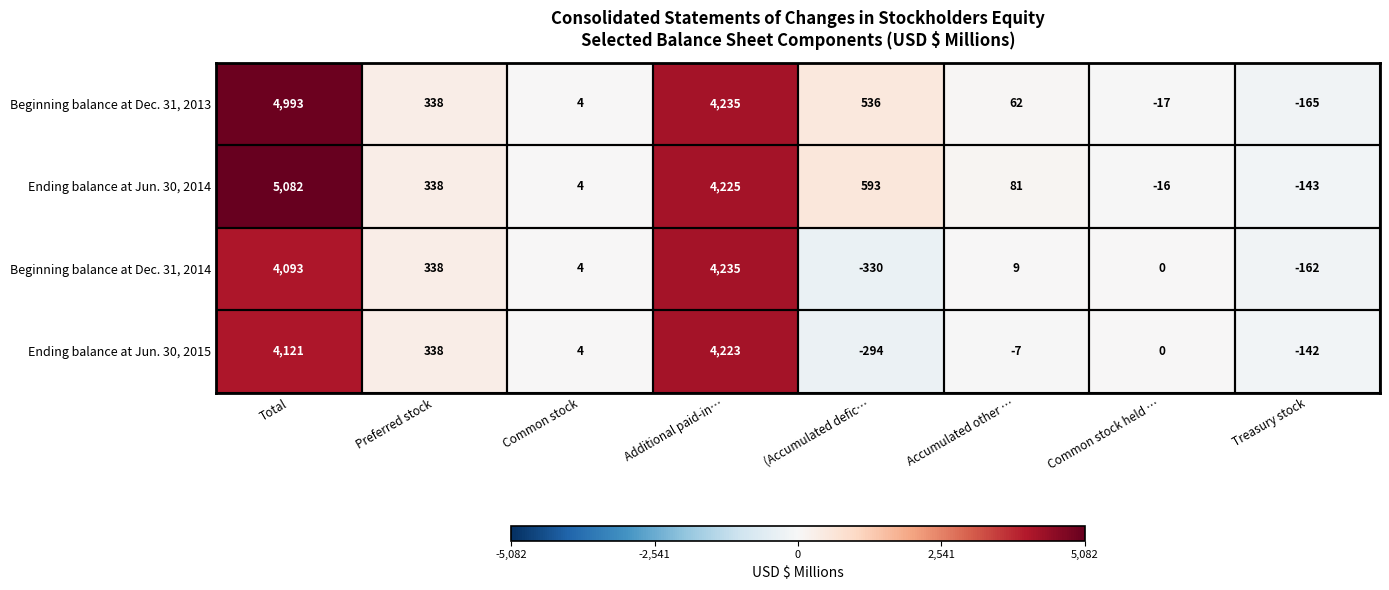

The value of Beginning balance at Dec. 31, 2013 at (Accumulated defic… is 536. True or false?

True